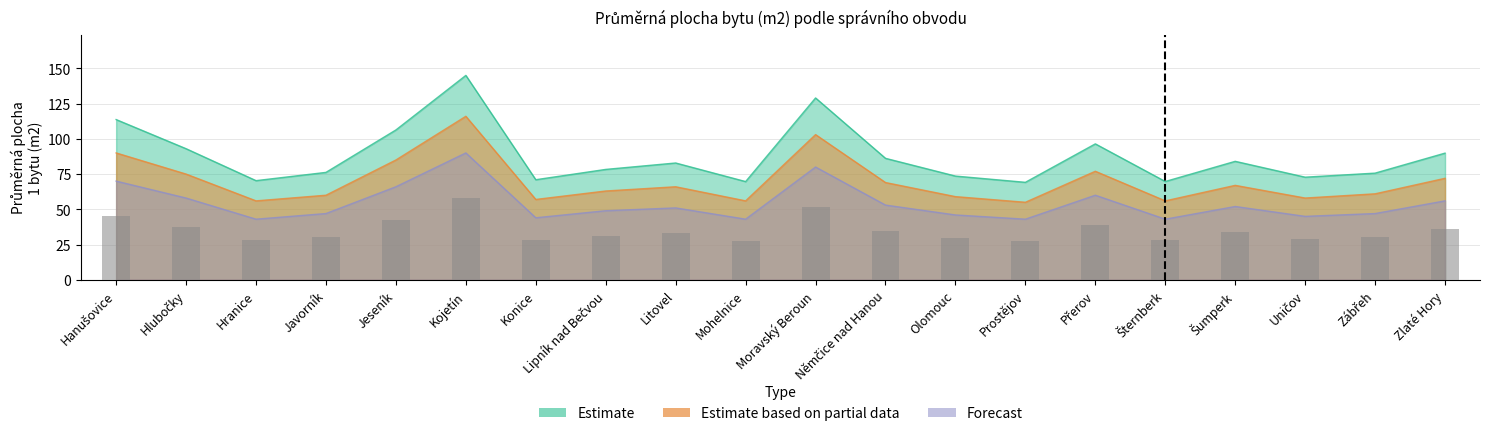

At Mohelnice, list the series in order from smallest to largest.

Forecast, Estimate based on partial data, Estimate